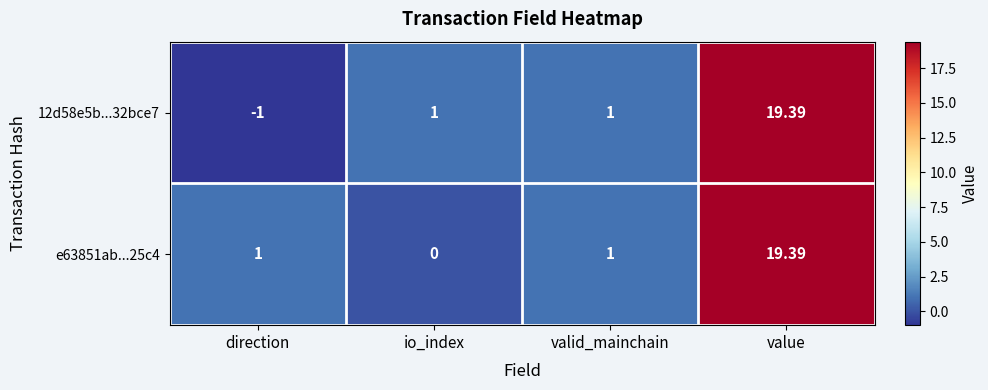

At which category is the sum across all series the highest?

value